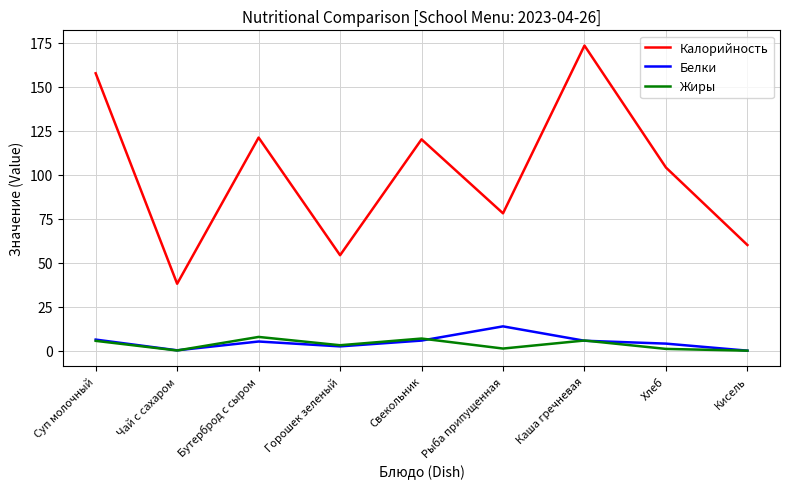

What is the difference between the maximum and second lowest values in the Белки series?

13.6